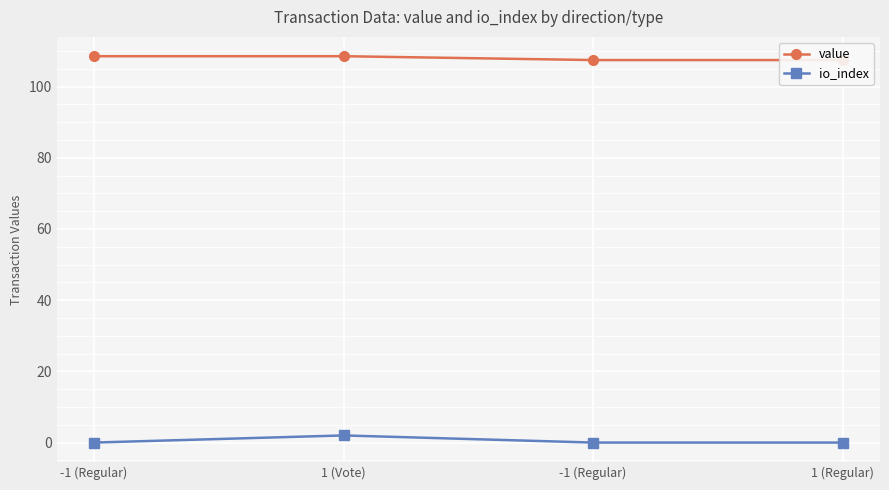

True or false: value has a value of 107.5 at -1 (Regular).

True